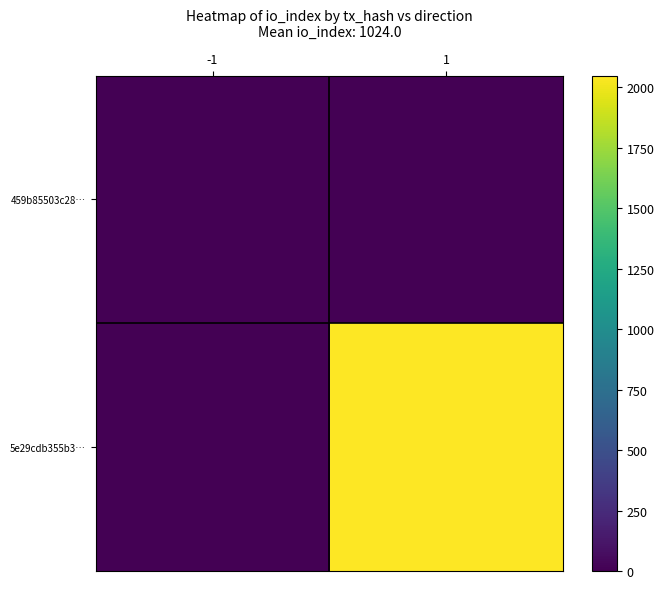

At -1, list the series in order from largest to smallest.

459b85503c28…, 5e29cdb355b3…